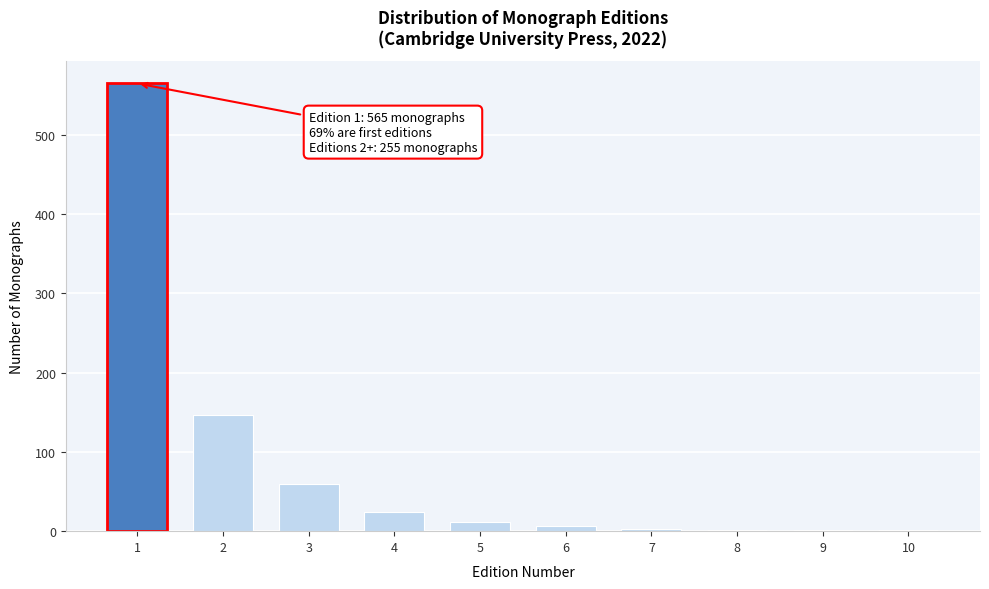

Is it true that the value at 2 is 259?

False